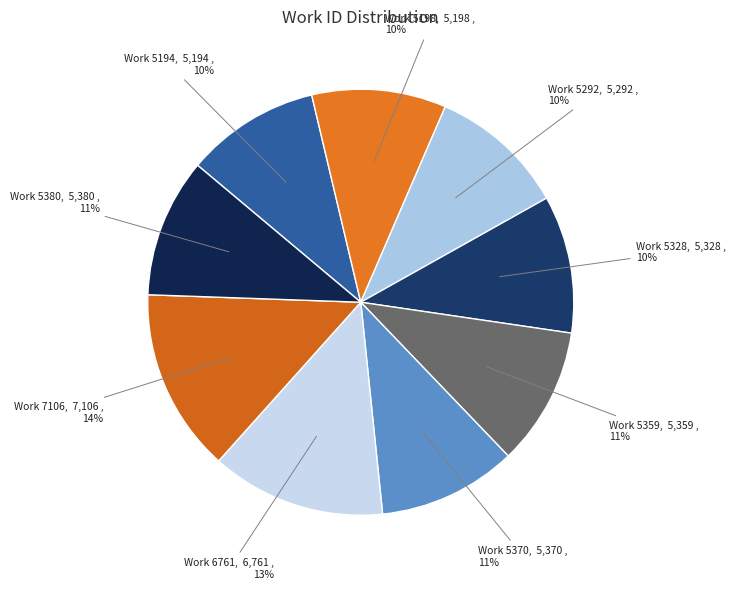

How many segments does this pie chart have?

9